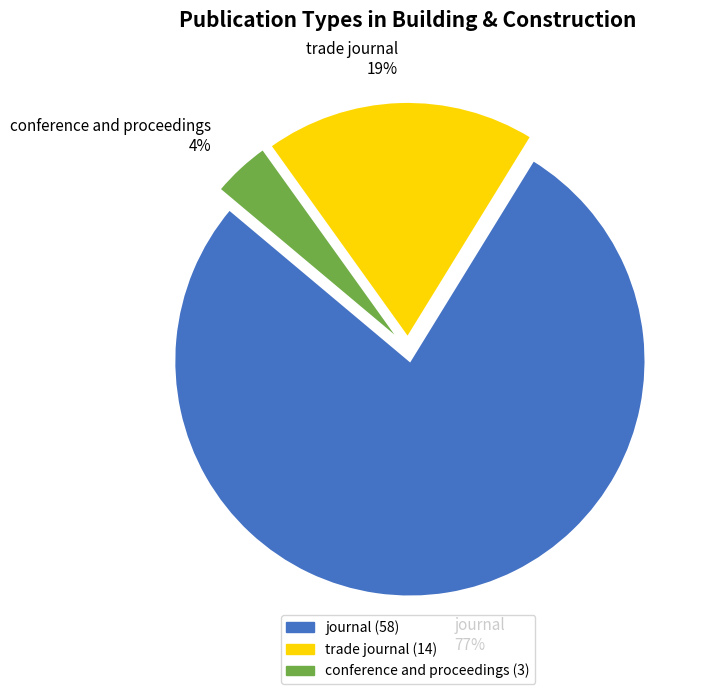

Is it true that trade journal is 19% of the pie?

True